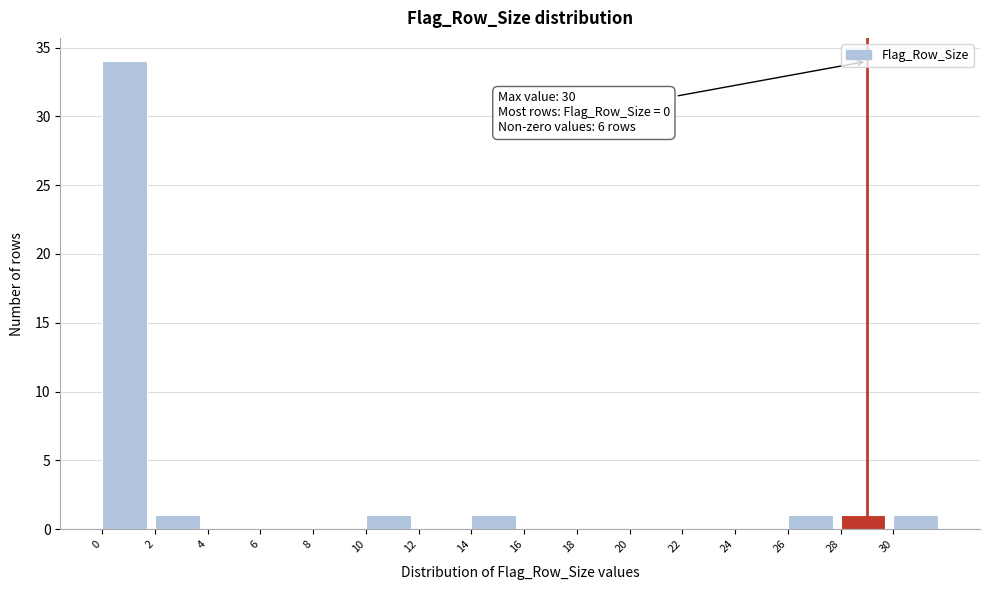

Over which range of the x-axis is the bar tallest?

0 to 2